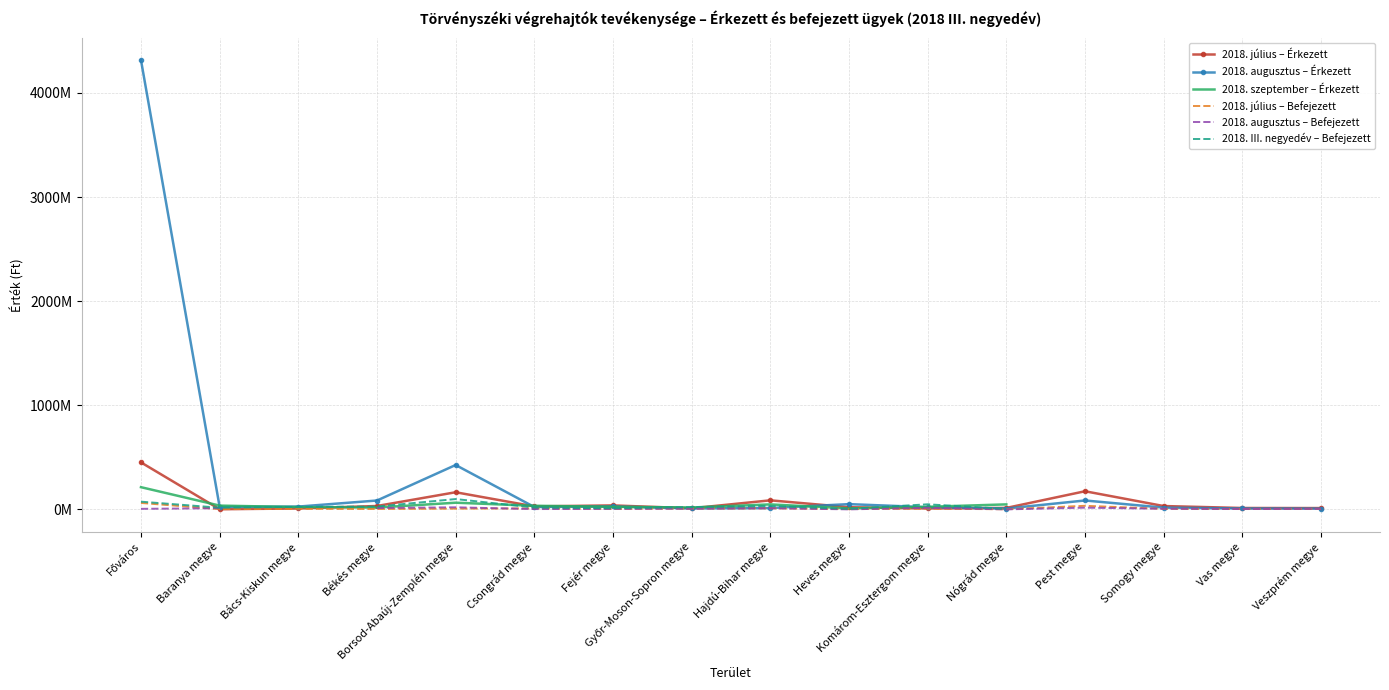

What is the maximum value shown in the chart?

4315419777.0